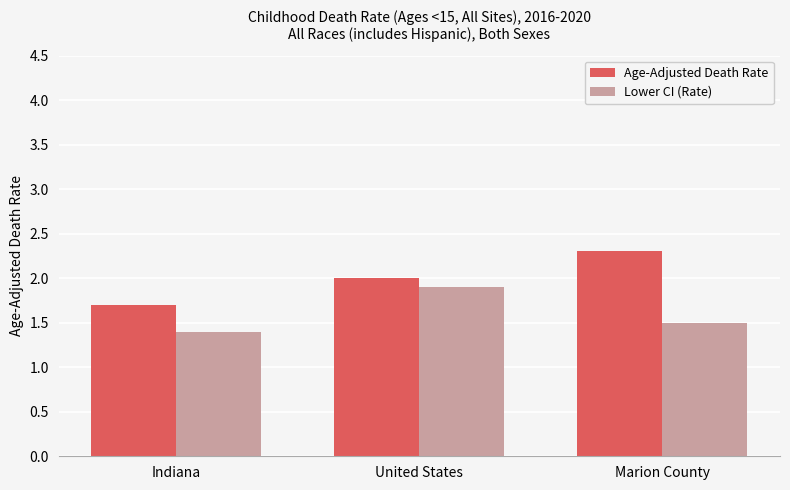

What is the value of the Age-Adjusted Death Rate bar at the 1st from the left?

1.7